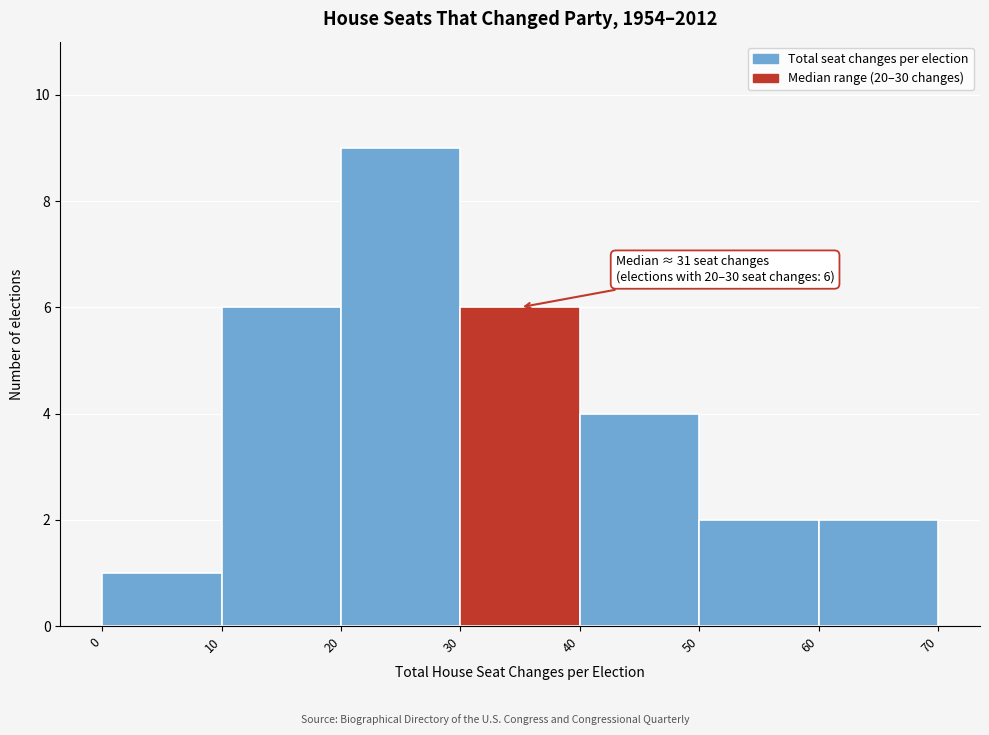

Over which range of the x-axis is the bar tallest?

20 to 30